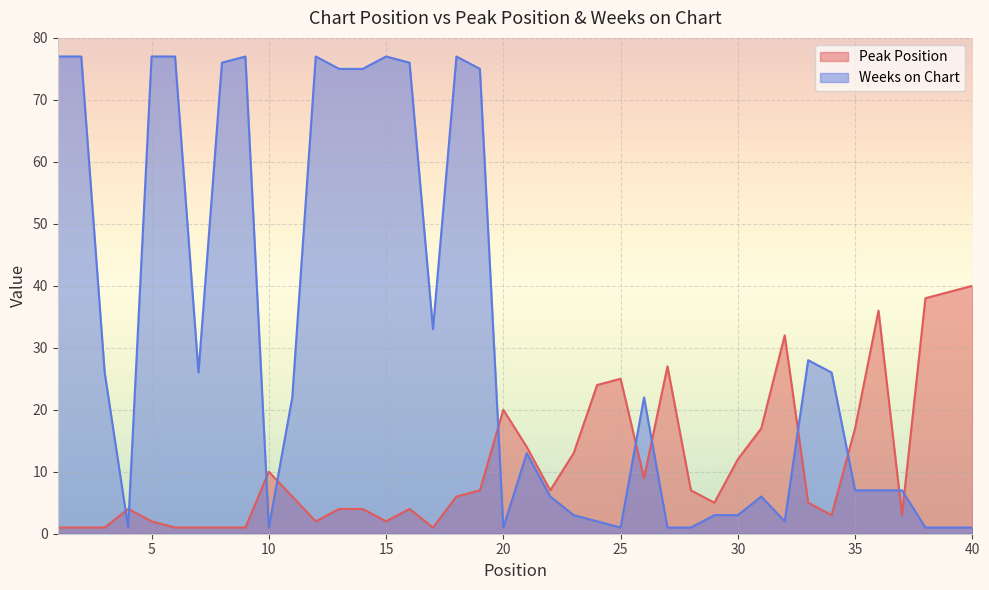

How many lines are shown in the chart?

2